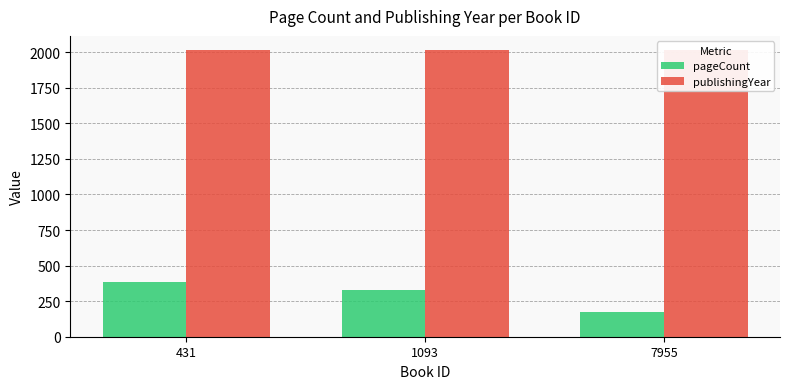

List the series in order of their overall mean, highest first.

publishingYear, pageCount